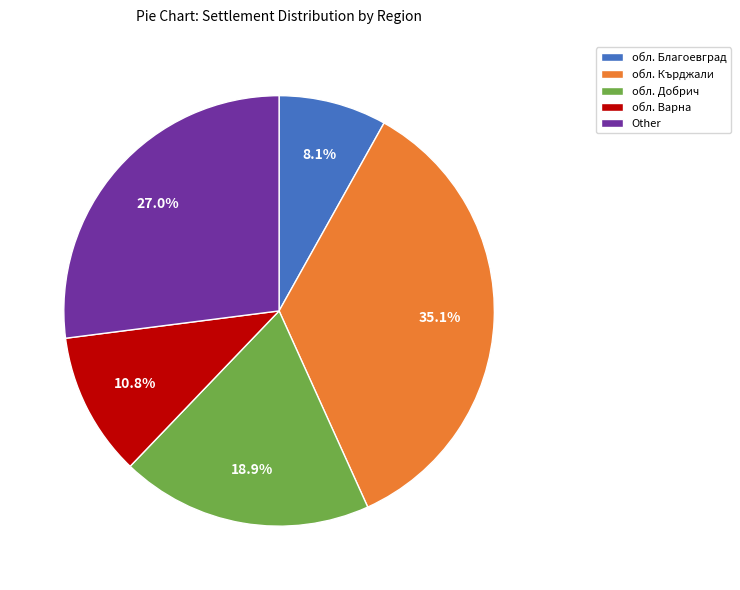

What is the ratio of the value at обл. Кърджали to the value at обл. Добрич?

1.9